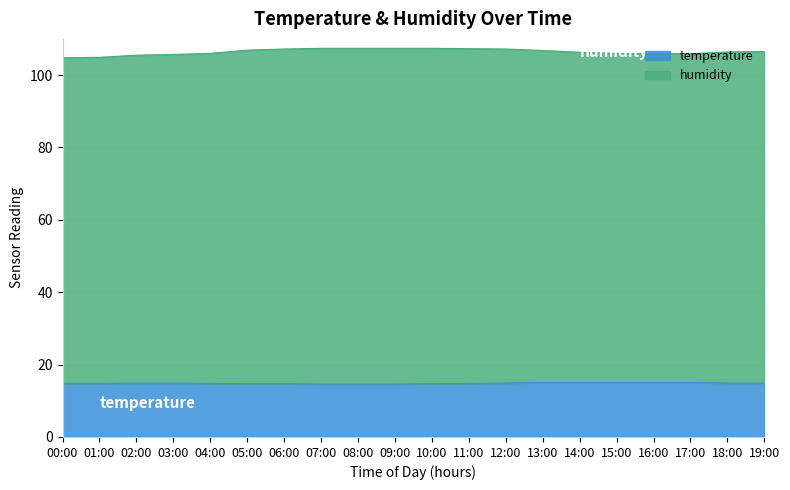

What is the maximum value shown in the chart?

93.6